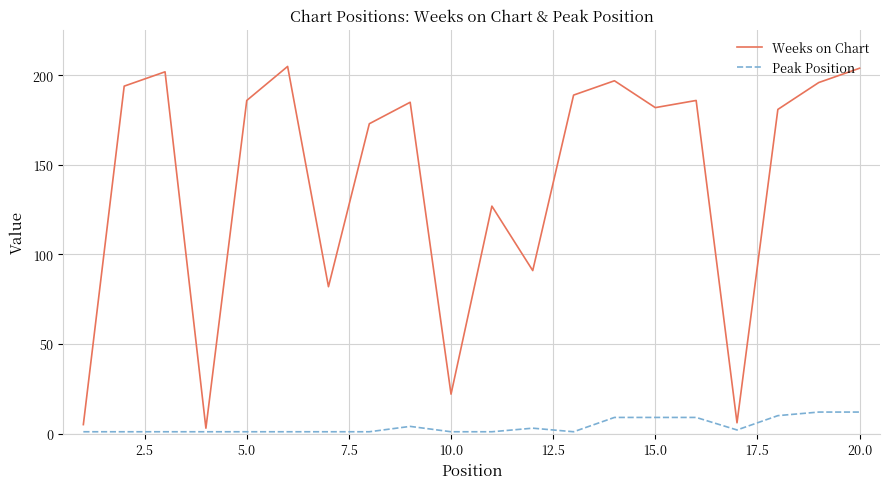

List the series in order of their peak value, lowest first.

Peak Position, Weeks on Chart